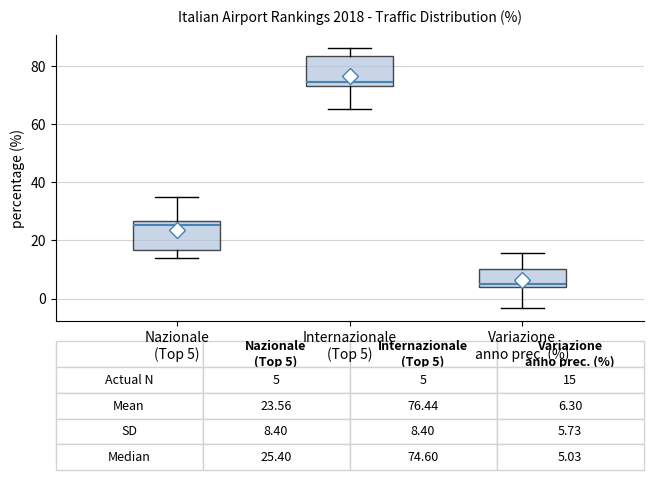

Which box has the lowest median line?

Variazione anno prec. (%)